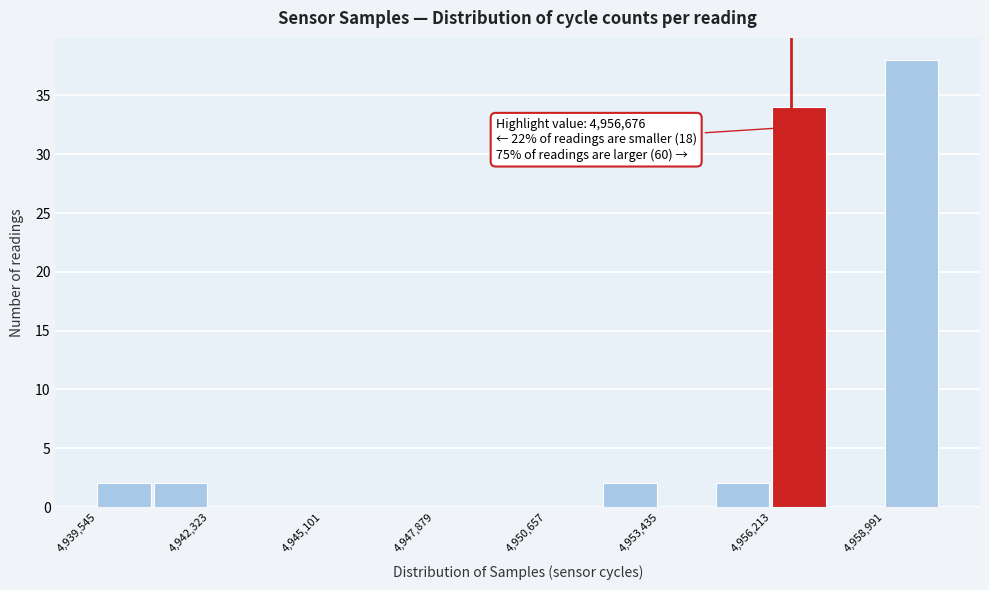

Read against the x-axis, roughly where is the centre of the tallest bar?

4959500